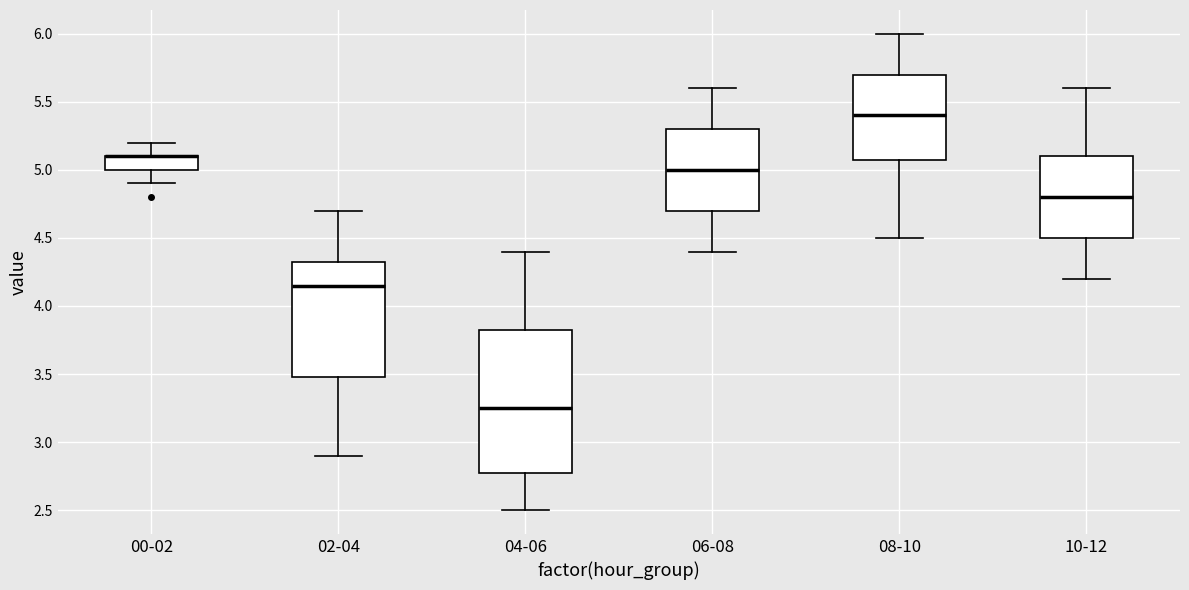

Reading left to right, read every box against the y-axis: the position of its median line, the range the box covers, and the ends of its whiskers. The values are not printed on the chart, so give them approximately, as read against the axis.

00-02: median 5.10 (drawn on the box's upper edge), box 5.00 to 5.10, whiskers 4.90 to 5.20
02-04: median 4.15, box 3.50 to 4.35, whiskers 2.90 to 4.70
04-06: median 3.25, box 2.80 to 3.85, whiskers 2.50 to 4.40
06-08: median 5.00, box 4.70 to 5.30, whiskers 4.40 to 5.60
08-10: median 5.40, box 5.10 to 5.70, whiskers 4.50 to 6.00
10-12: median 4.80, box 4.50 to 5.10, whiskers 4.20 to 5.60